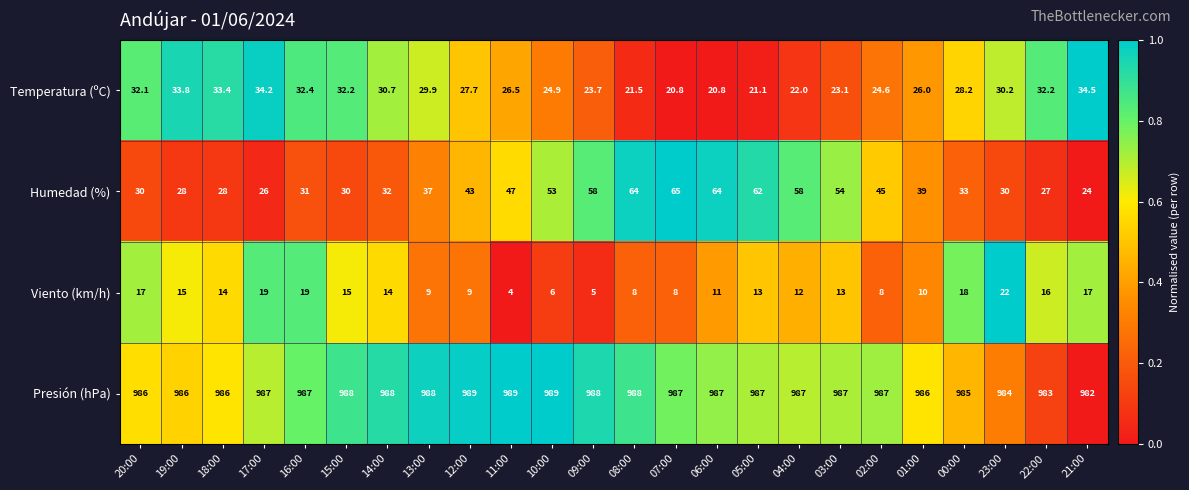

Is it true that Viento (km/h) equals 22.0 at 23:00?

True